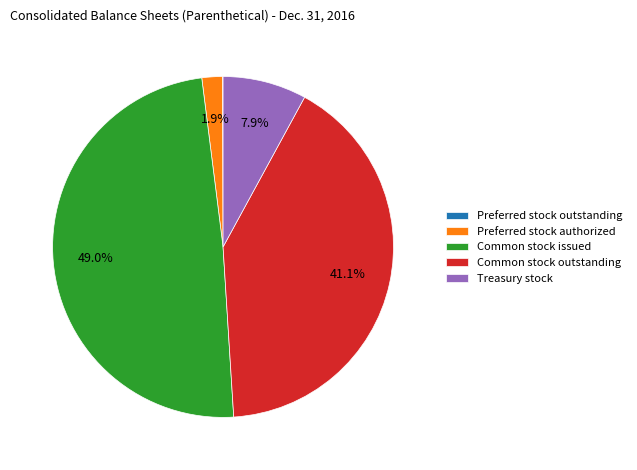

To the nearest percent, what is the difference between the largest and smallest slice percentages?

49%